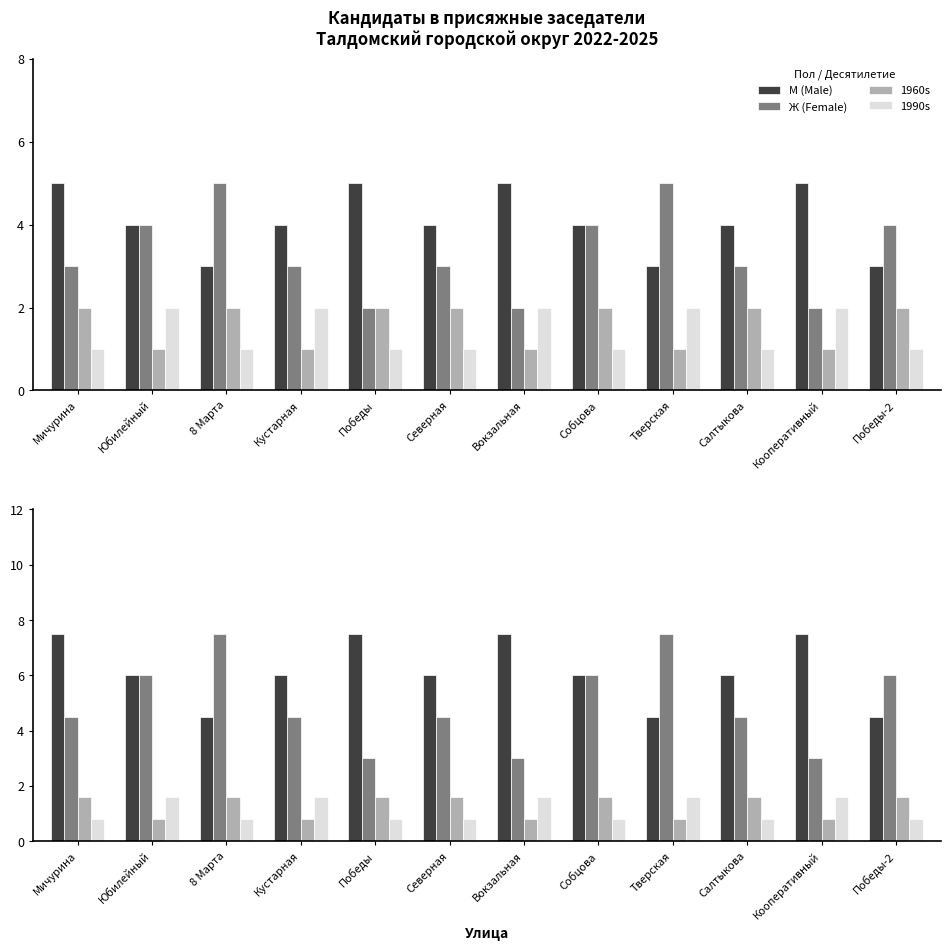

What are all the series names shown in the legend?

М (Male), Ж (Female), 1960s, 1990s